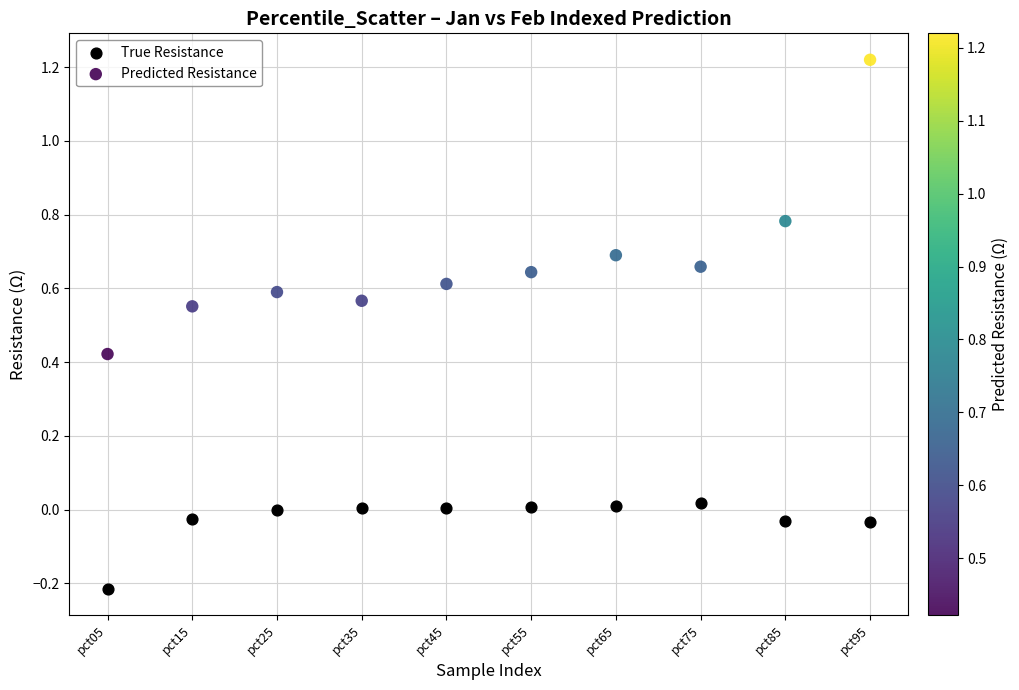

Which series reaches the maximum Y coordinate?

Predicted Resistance